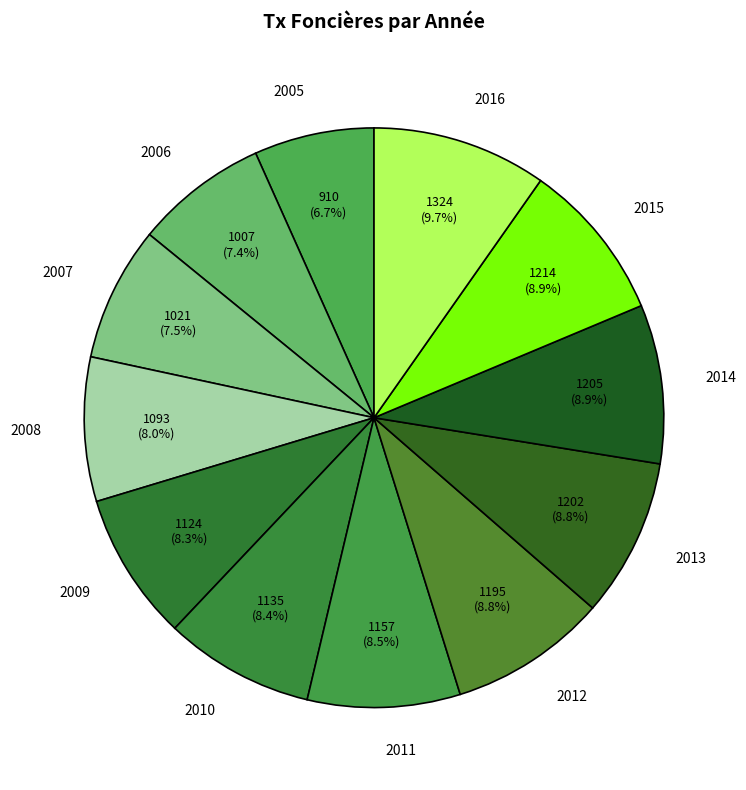

Which category has the biggest portion of the pie?

2016